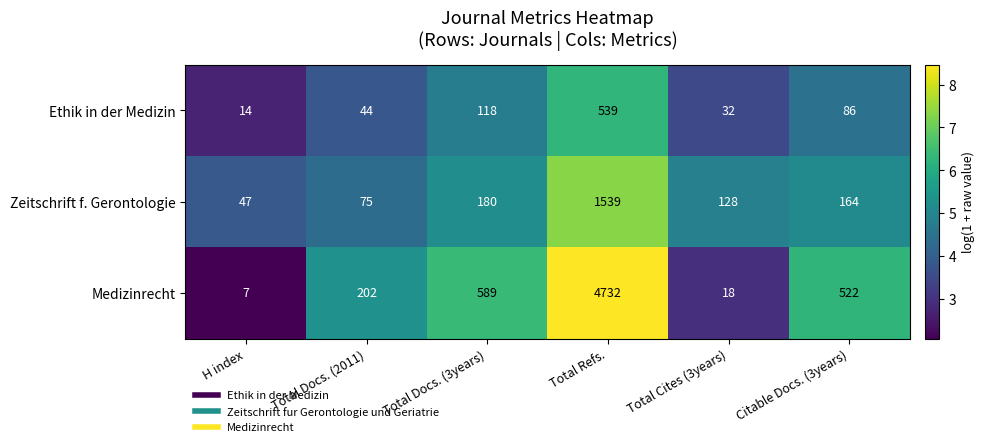

At how many categories does at least one series exceed 8?

6